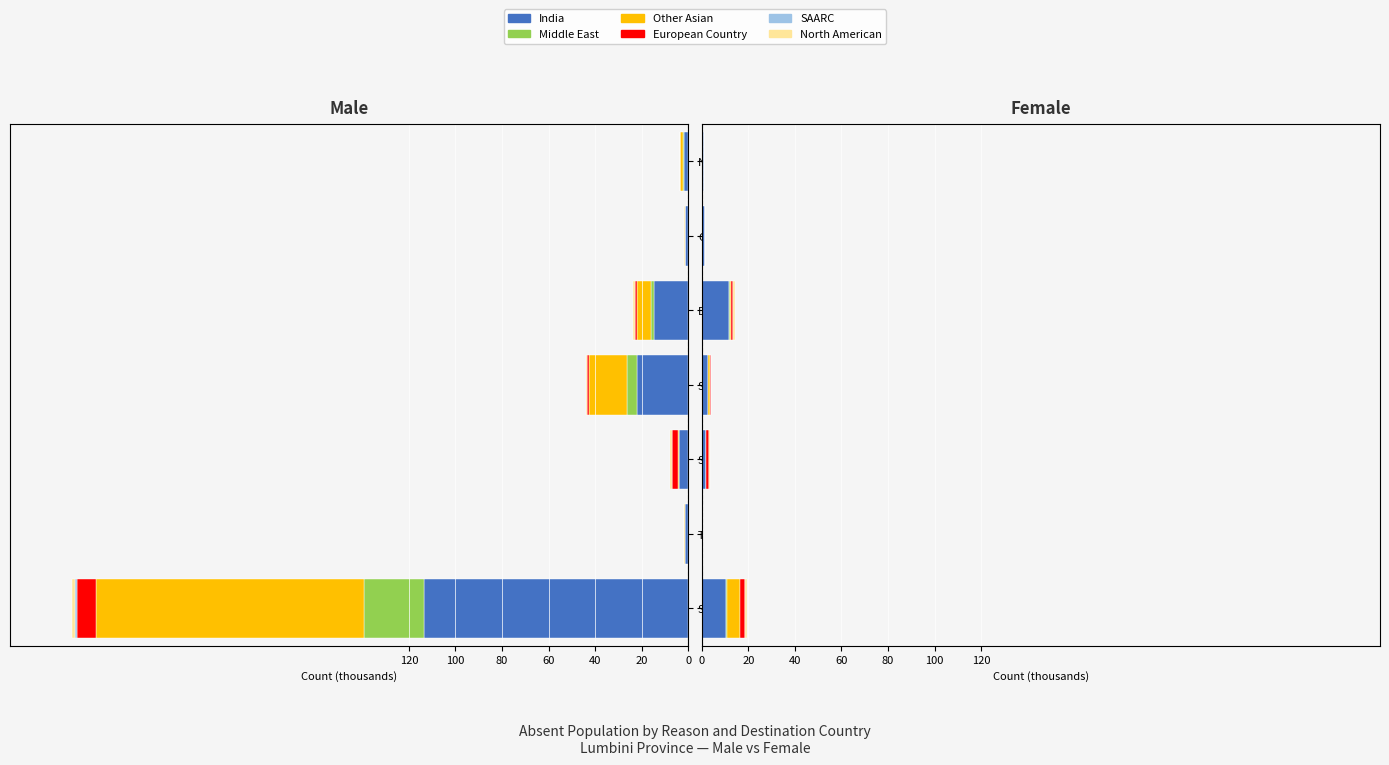

The SAARC series shows 0.0 at Not Stated. True or false?

False